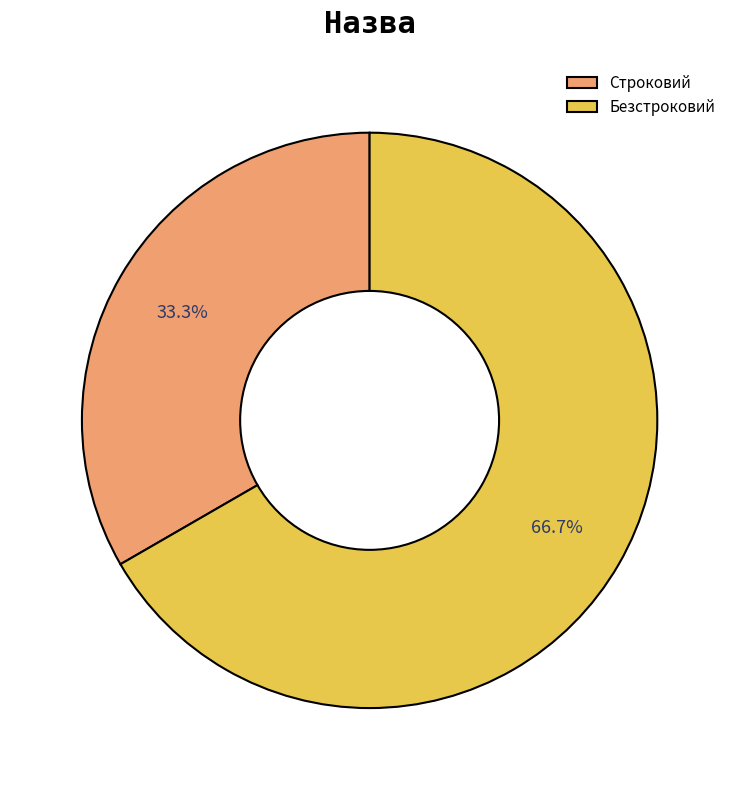

What percentage is the Строковий slice, to the nearest percent?

33%